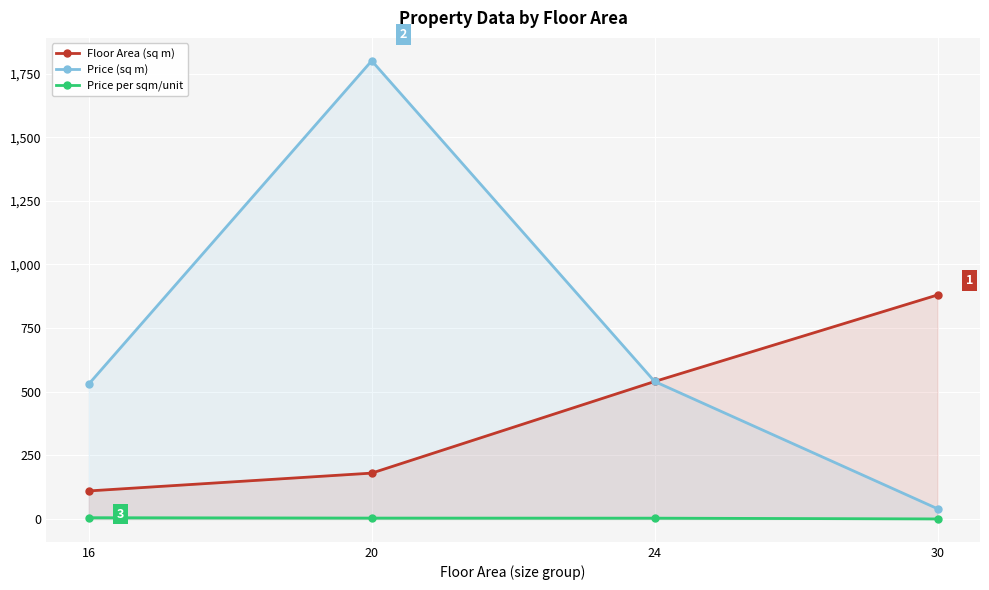

The Price (sq m) series shows 791.5 at 24. True or false?

False